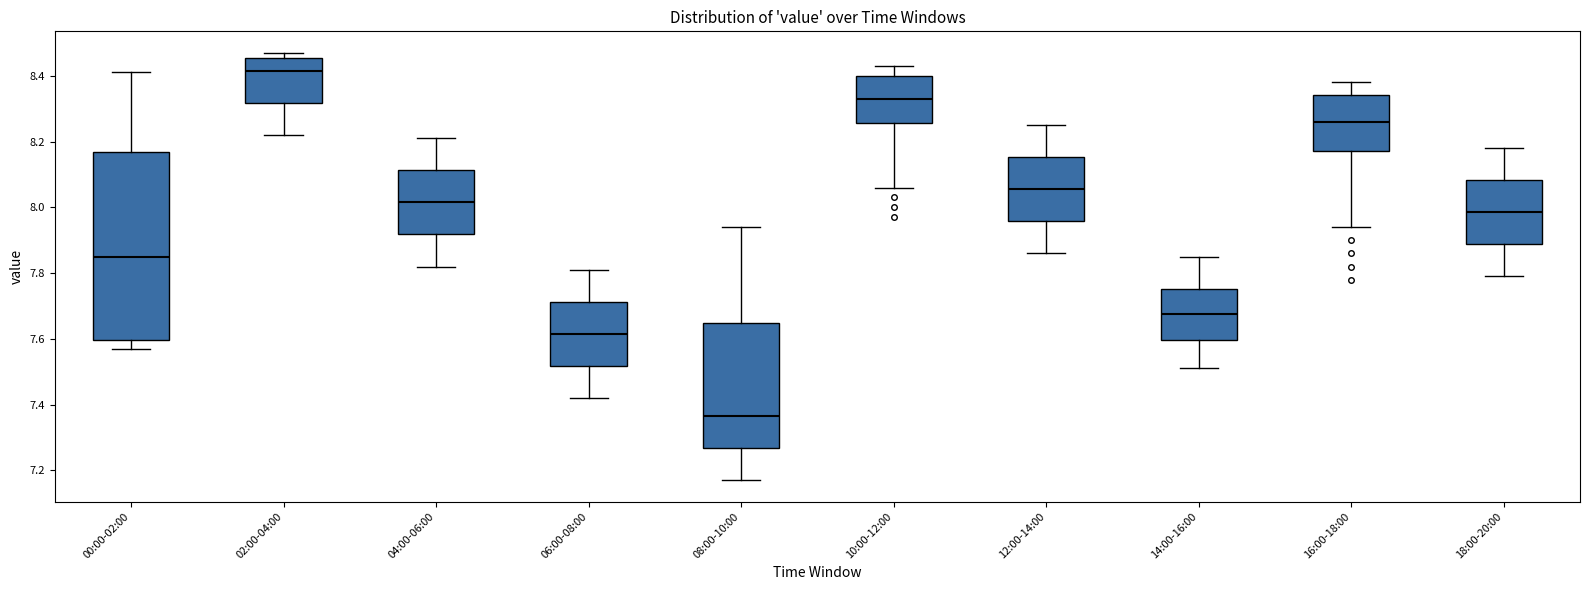

Reading left to right, transcribe this box plot: for each box, give where its median line is, the range the box spans, and where its two whiskers end, as read against the y-axis. The values are not printed on the chart, so give them approximately, as read against the axis.

00:00-02:00: median 7.86, box 7.60 to 8.16, whiskers 7.58 to 8.42
02:00-04:00: median 8.42, box 8.32 to 8.46, whiskers 8.22 to 8.48
04:00-06:00: median 8.02, box 7.92 to 8.12, whiskers 7.82 to 8.22
06:00-08:00: median 7.62, box 7.52 to 7.72, whiskers 7.42 to 7.82
08:00-10:00: median 7.36, box 7.26 to 7.64, whiskers 7.18 to 7.94
10:00-12:00: median 8.34, box 8.26 to 8.40, whiskers 8.06 to 8.44
12:00-14:00: median 8.06, box 7.96 to 8.16, whiskers 7.86 to 8.26
14:00-16:00: median 7.68, box 7.60 to 7.76, whiskers 7.52 to 7.86
16:00-18:00: median 8.26, box 8.18 to 8.34, whiskers 7.94 to 8.38
18:00-20:00: median 7.98, box 7.88 to 8.08, whiskers 7.80 to 8.18